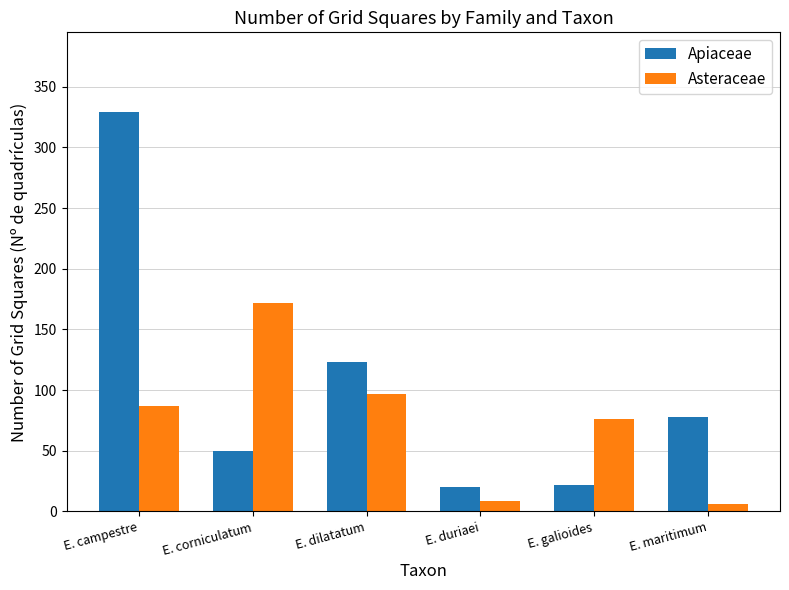

Between E. duriaei and E. maritimum, which series saw the biggest shift?

Apiaceae